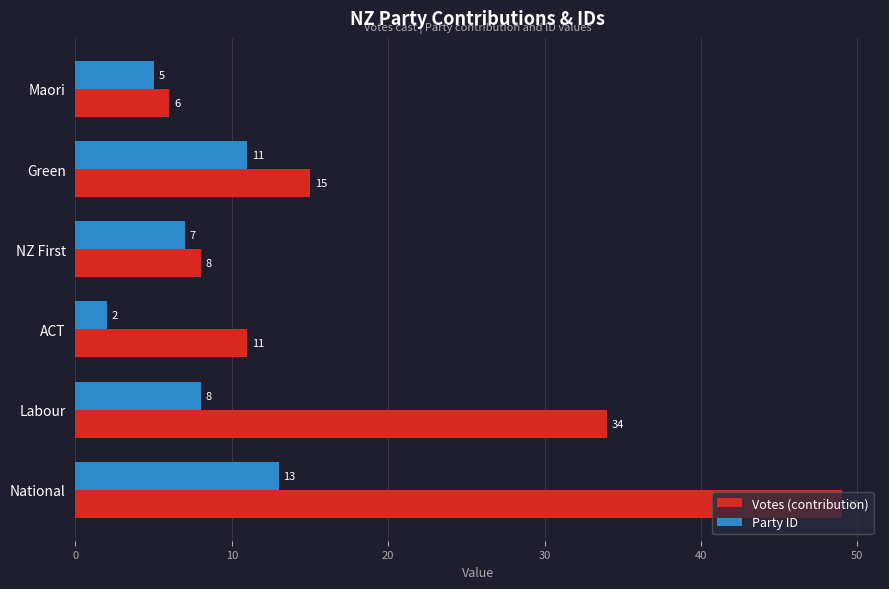

What value does the Party ID series have at National, to the nearest 5?

15